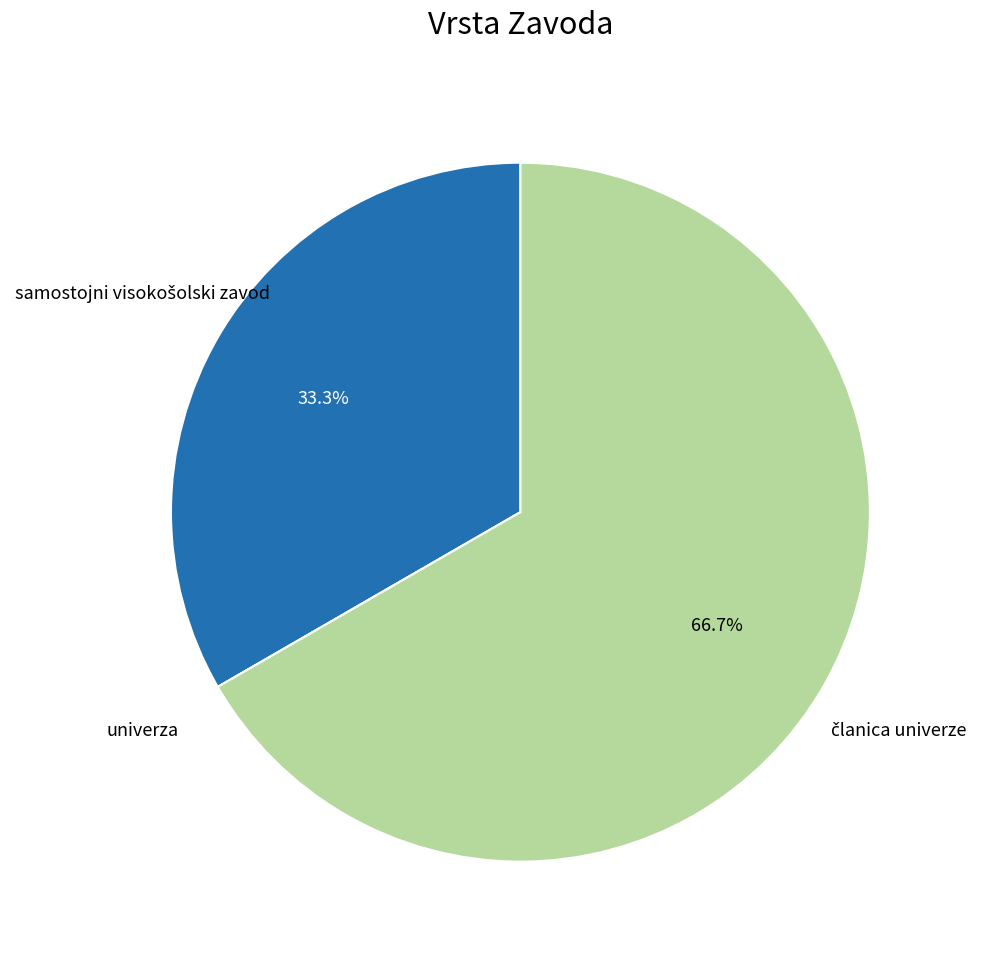

Is there a majority slice in this chart?

Yes